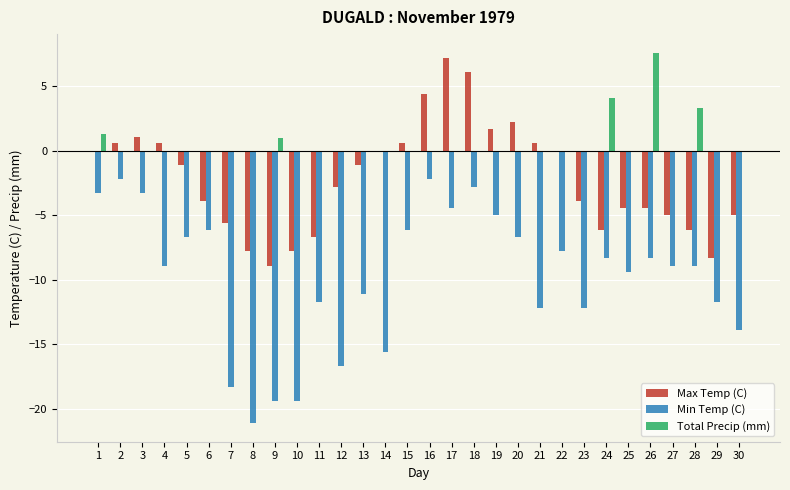

Is the value of Min Temp (C) at 16 greater than the value of Total Precip (mm) at 19?

No